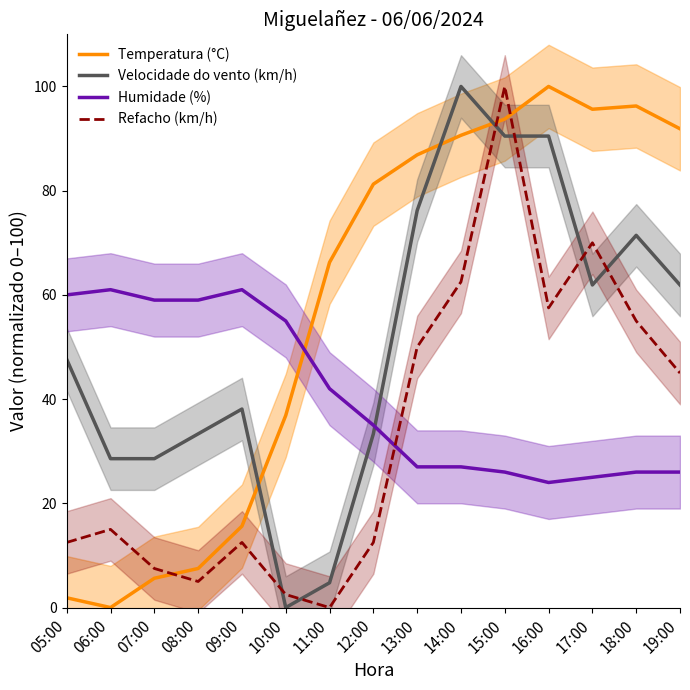

What is the difference between the highest and lowest values at 12:00?

68.8